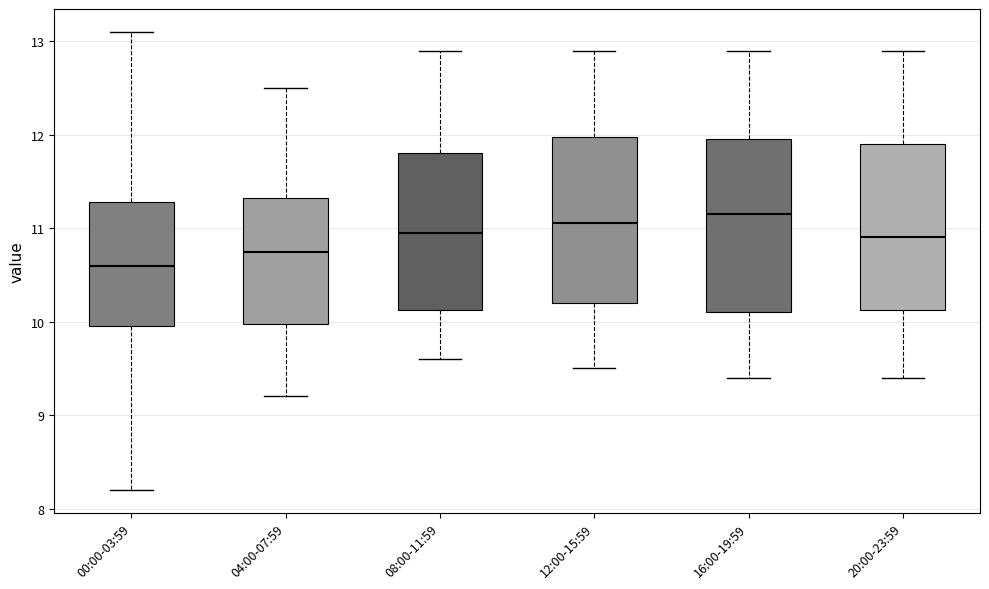

Where does the median line of the box for 16:00-19:59 sit on the y-axis? The values are not printed on the chart, so give them approximately, as read against the axis.

11.2